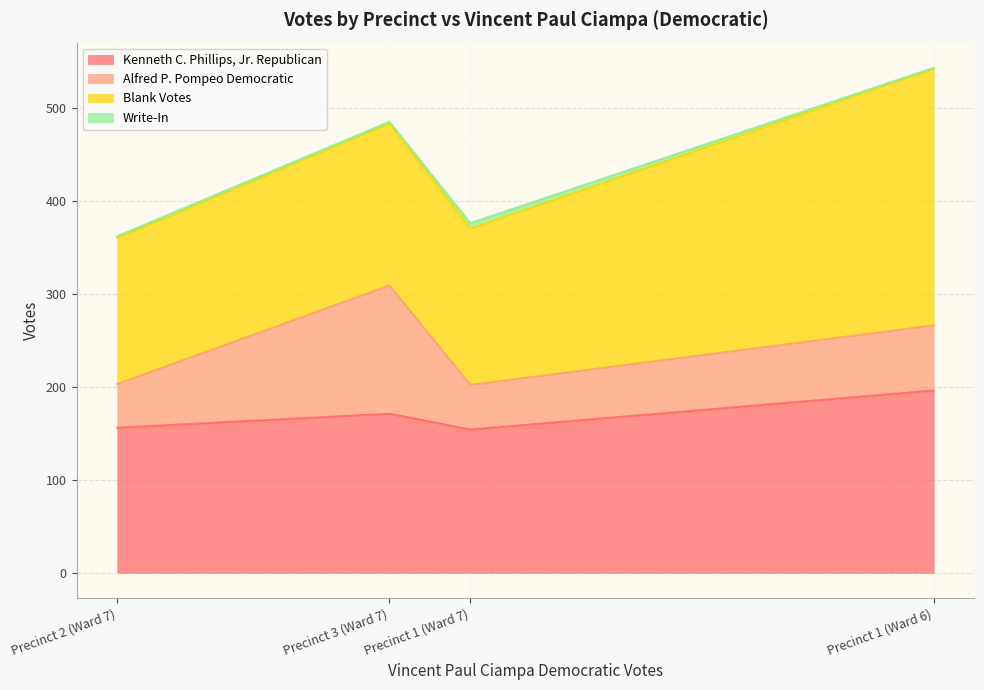

Where is the first local minimum for Alfred P. Pompeo Democratic?

Precinct 2 (Ward 7)